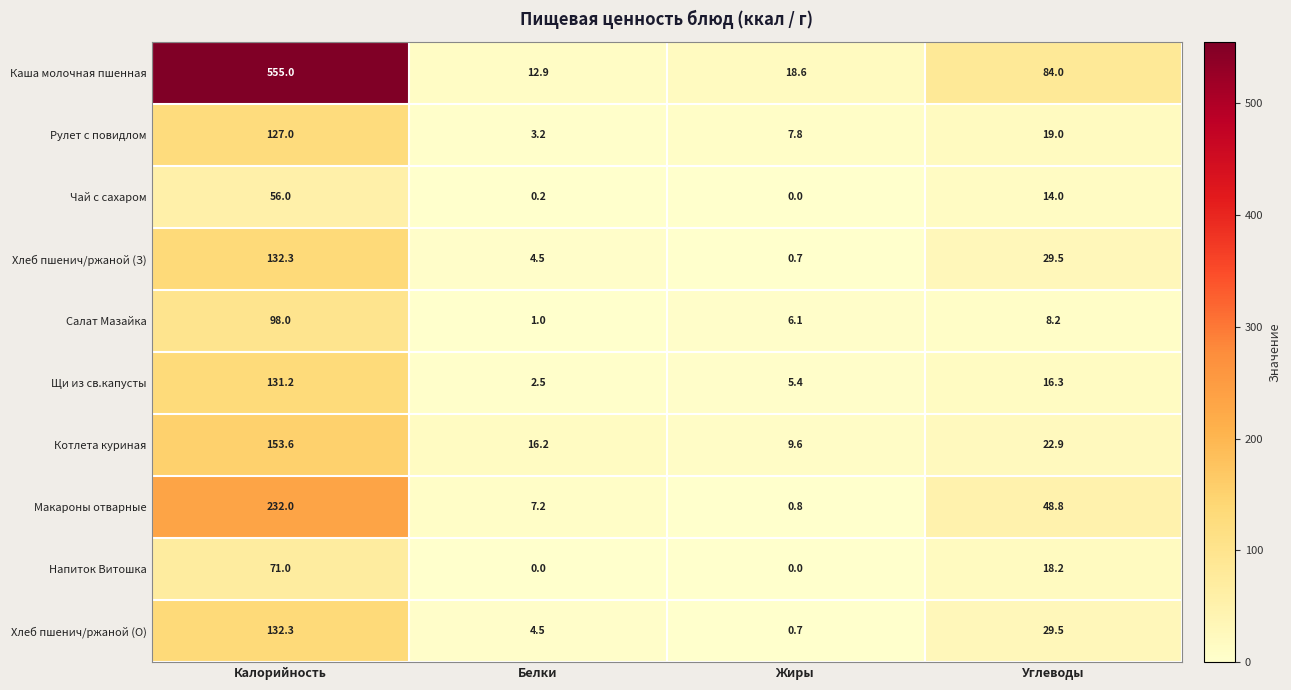

At how many categories does at least one series exceed 146?

1